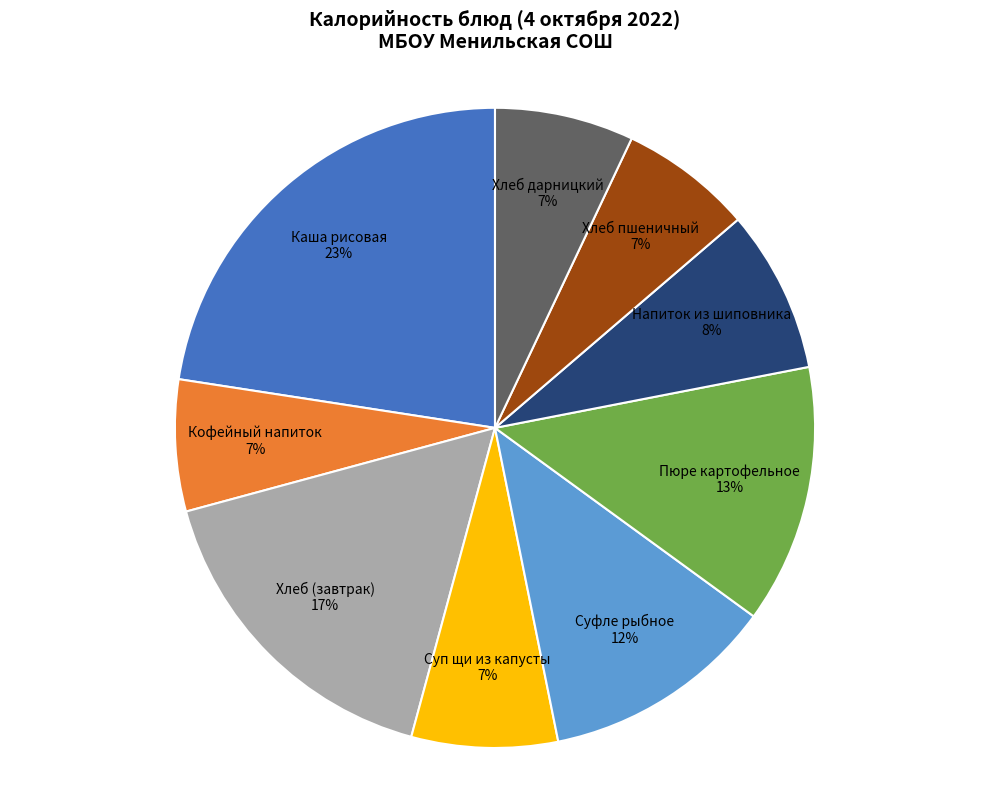

What is the ratio of the value at Суфле рыбное 12% to the value at Пюре картофельное 13%?

0.9